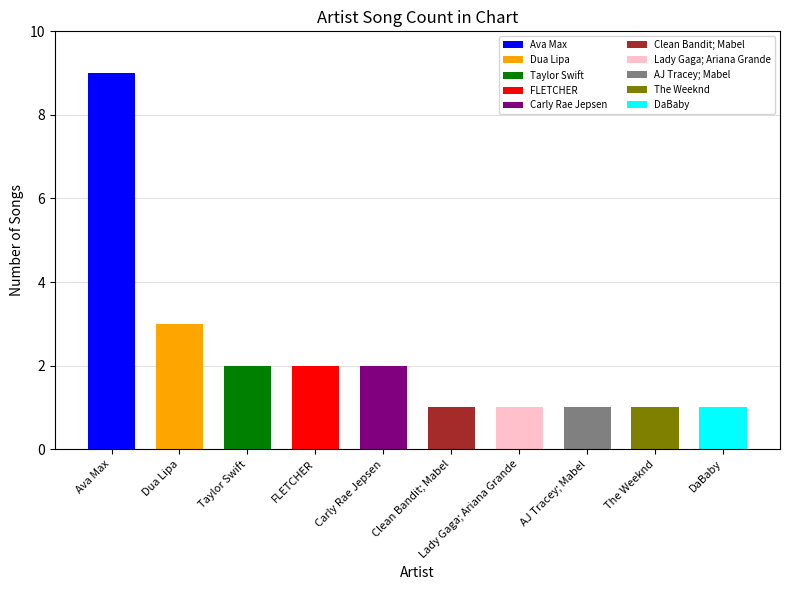

The chart shows a value of 1 at AJ Tracey; Mabel. True or false?

True